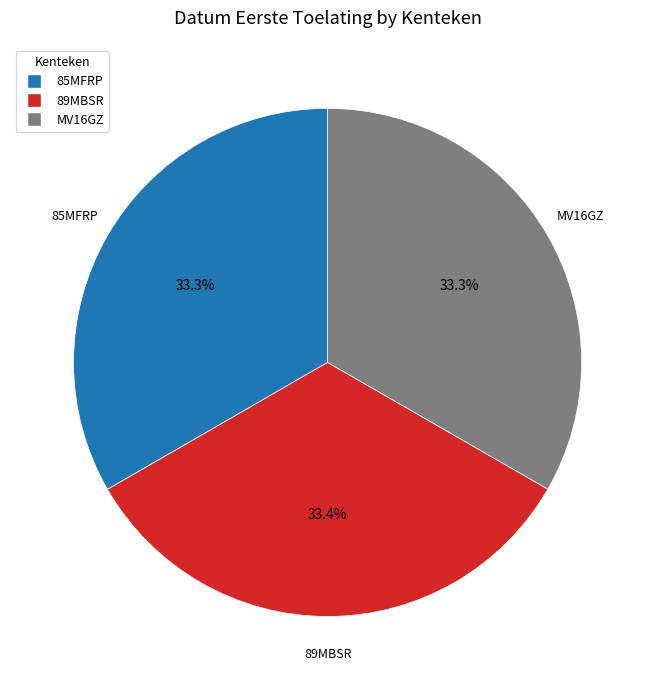

Do 89MBSR and MV16GZ together represent more than half of the pie?

Yes